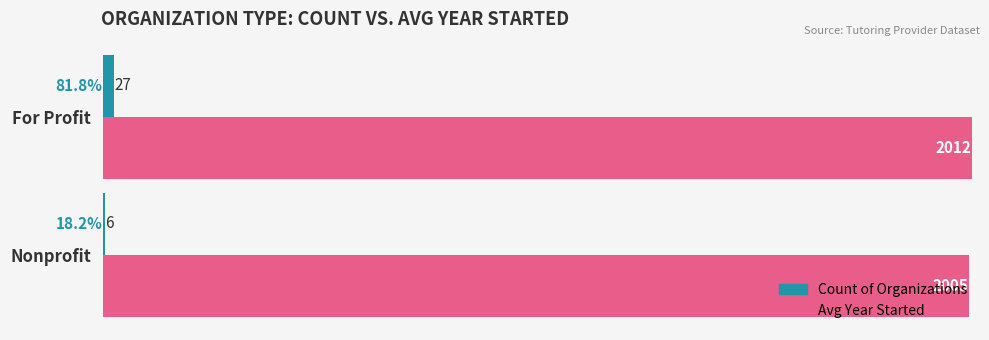

What is the greatest value displayed?

2012